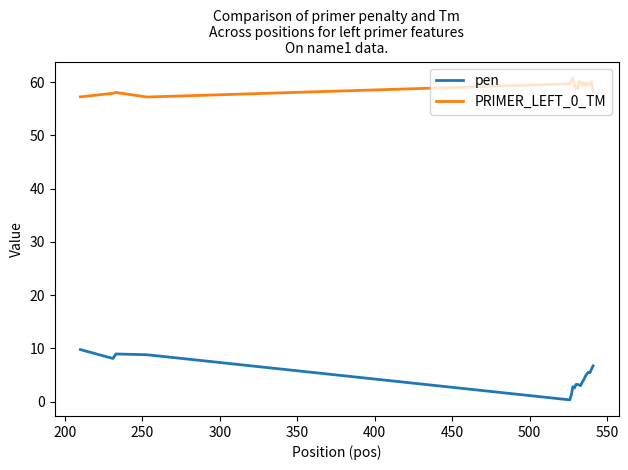

True or false: PRIMER_LEFT_0_TM and pen intersect in this chart.

False